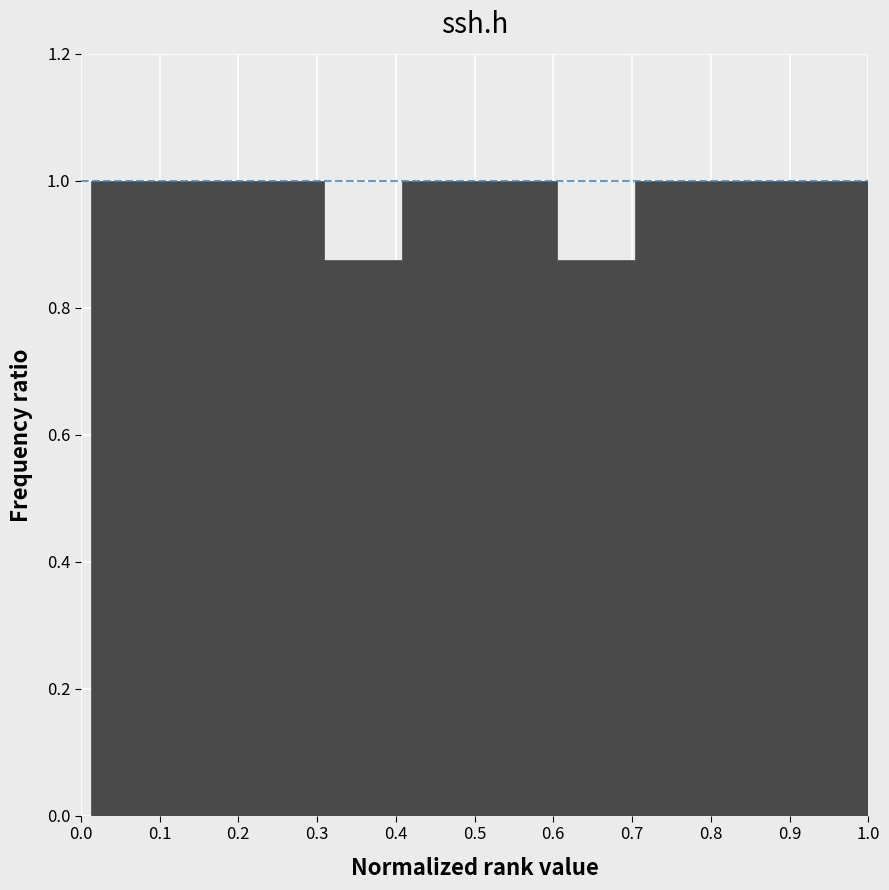

Reading left to right, transcribe this chart: for each bar, give the range it covers on the x-axis and its height. Neither the bar edges nor the heights are printed on the chart, so give them approximately, as read against the axes.

0.01 to 0.11: 1.00
0.11 to 0.21: 1.00
0.21 to 0.31: 1.00
0.31 to 0.41: 0.88
0.41 to 0.51: 1.00
0.51 to 0.61: 1.00
0.61 to 0.70: 0.88
0.70 to 0.80: 1.00
0.80 to 0.90: 1.00
0.90 to 1.00: 1.00